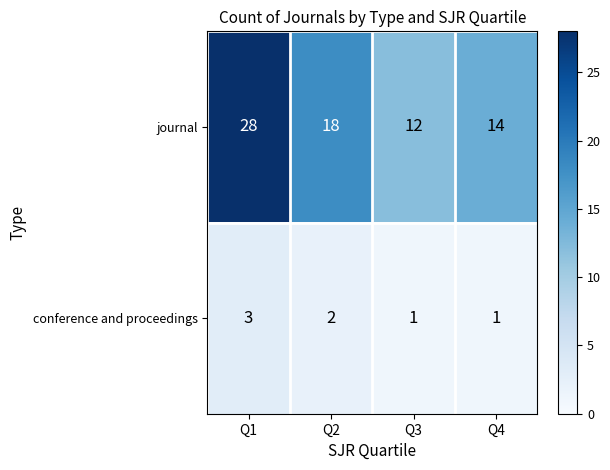

Which label corresponds to the largest value in the chart?

Q1